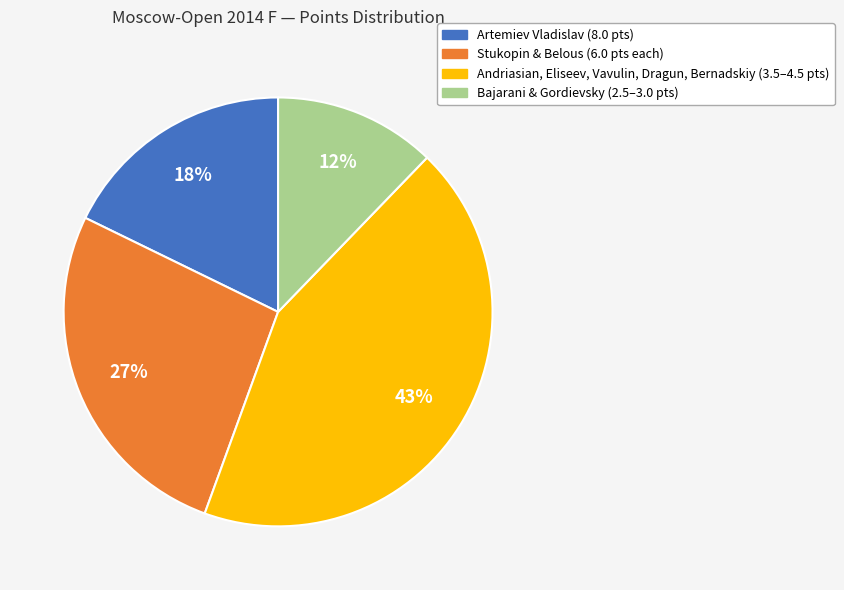

To the nearest percent, what is the difference between the largest and smallest slice percentages?

31%